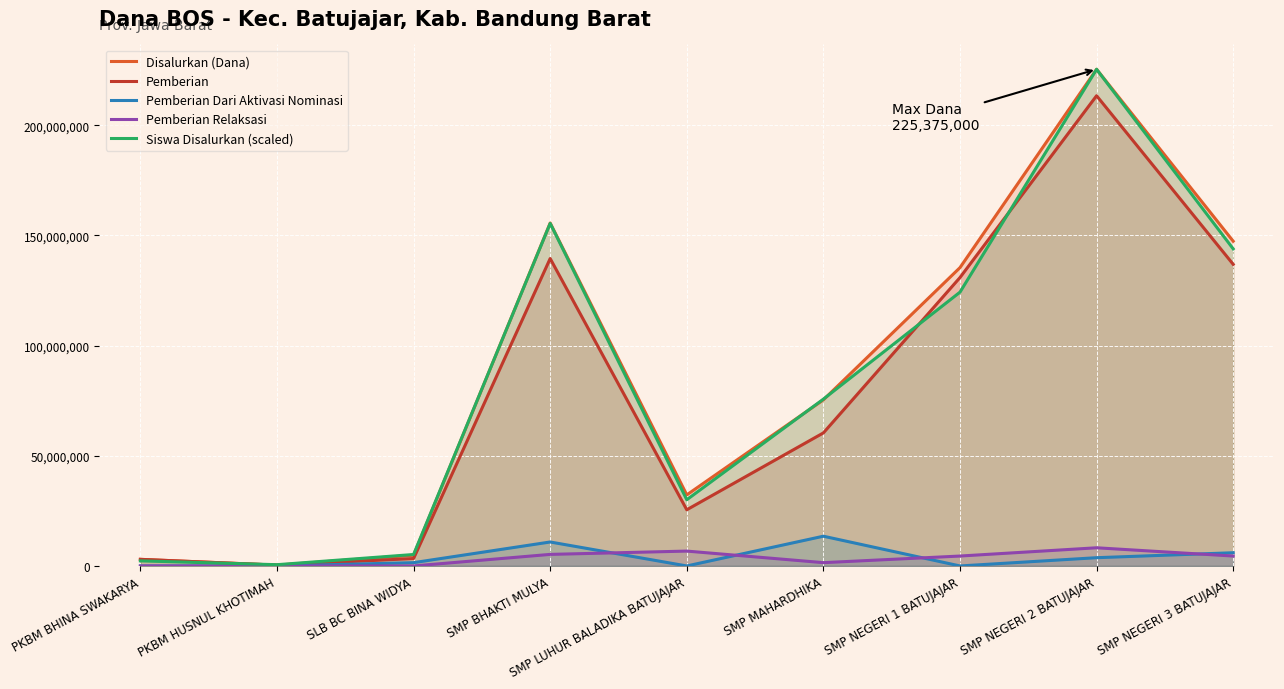

Rank the categories by Pemberian Dari Aktivasi Nominasi value from lowest to highest.

PKBM BHINA SWAKARYA, PKBM HUSNUL KHOTIMAH, SMP LUHUR BALADIKA BATUJAJAR, SMP NEGERI 1 BATUJAJAR, SLB BC BINA WIDYA, SMP NEGERI 2 BATUJAJAR, SMP NEGERI 3 BATUJAJAR, SMP BHAKTI MULYA, SMP MAHARDHIKA